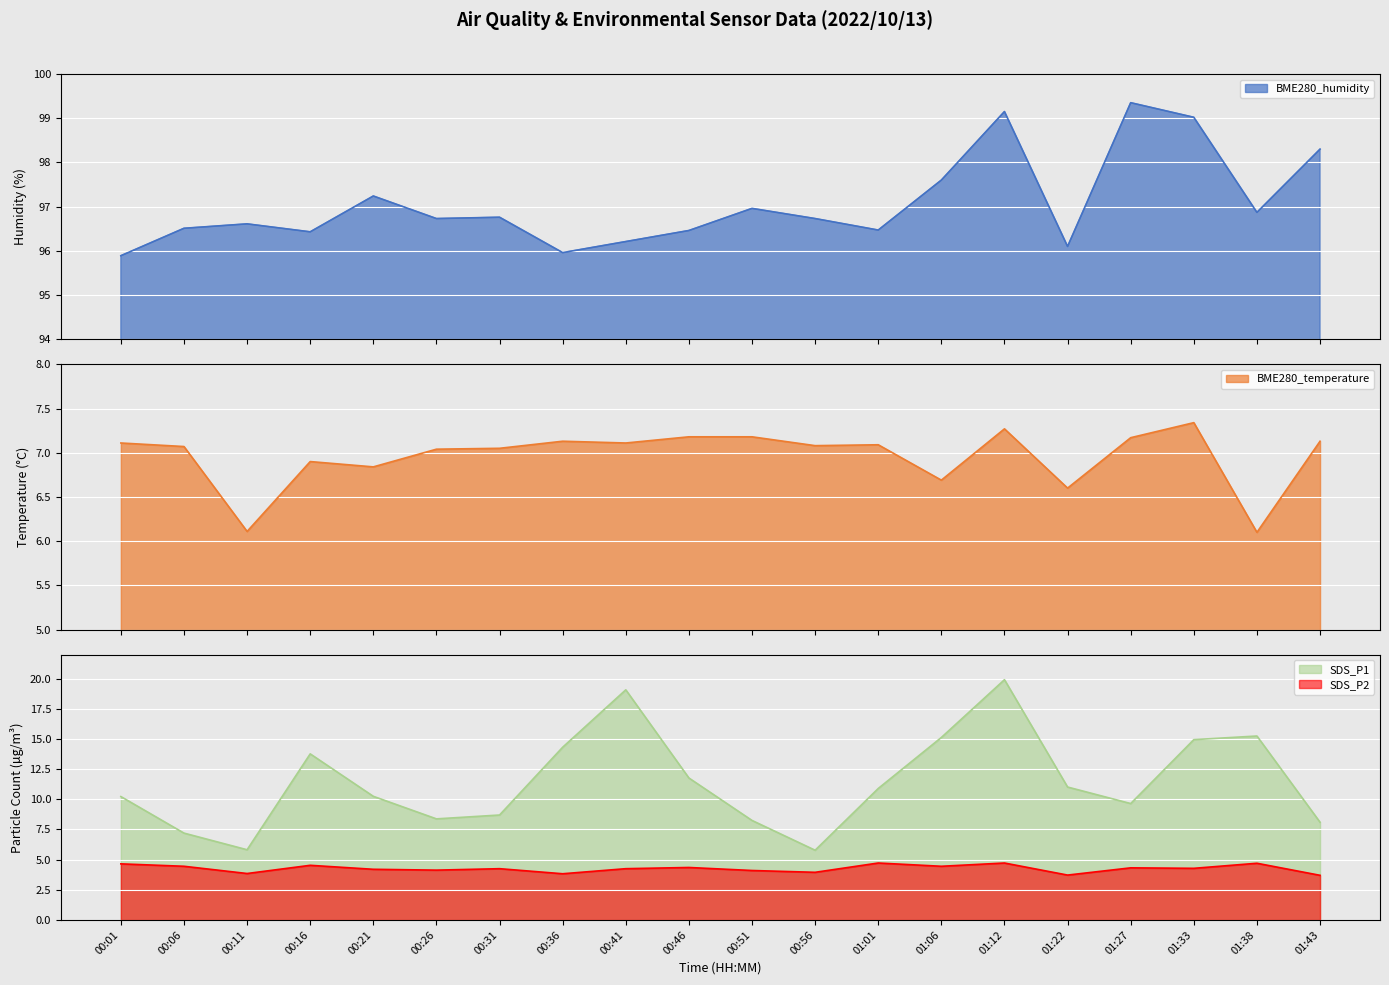

True or false: SDS_P1 and SDS_P2 cross at least once.

False